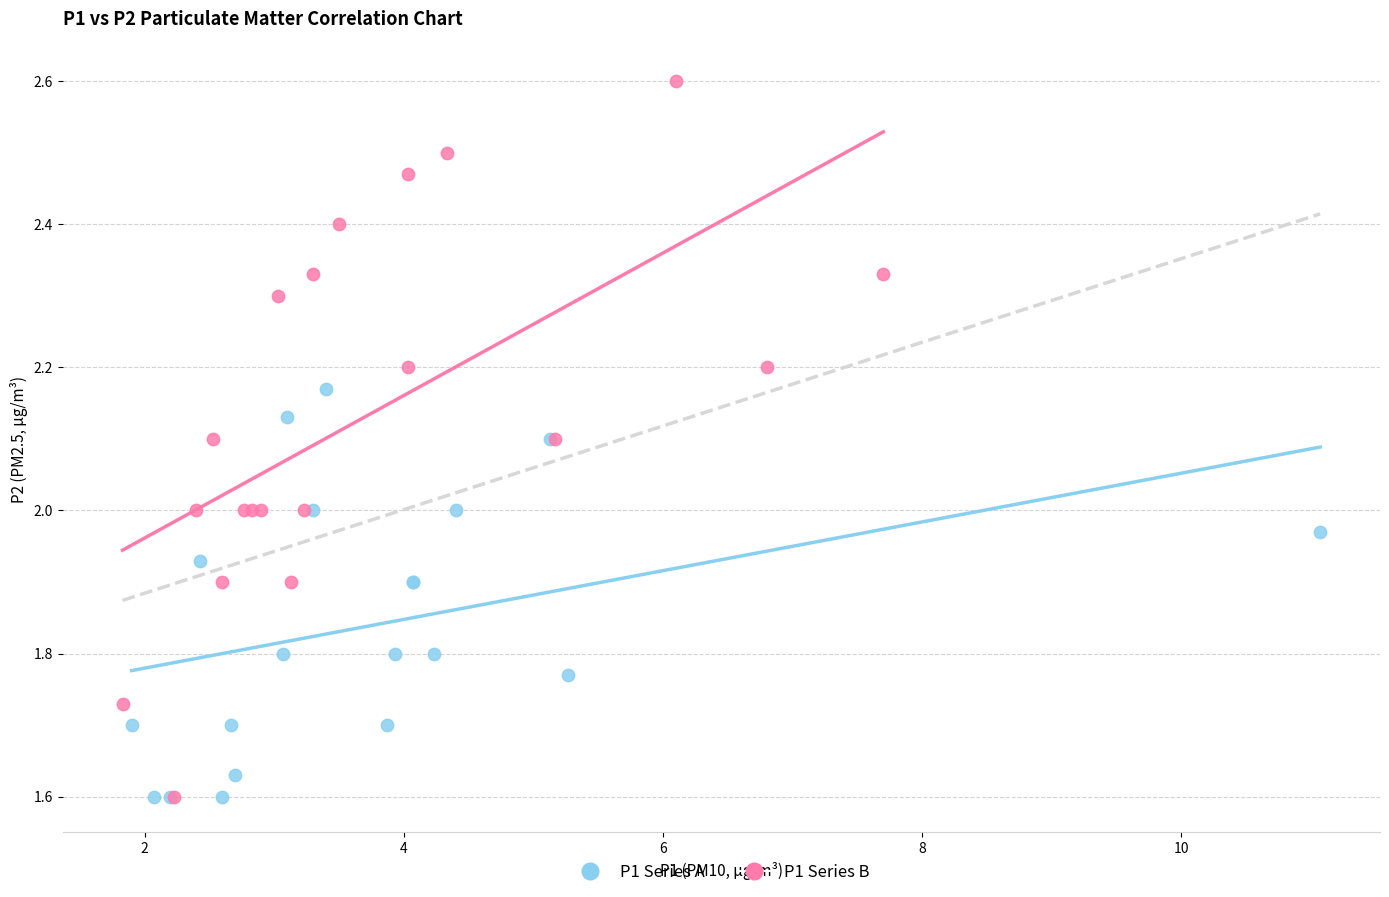

What are all the series names shown in the legend?

P1 Series A, P1 Series B